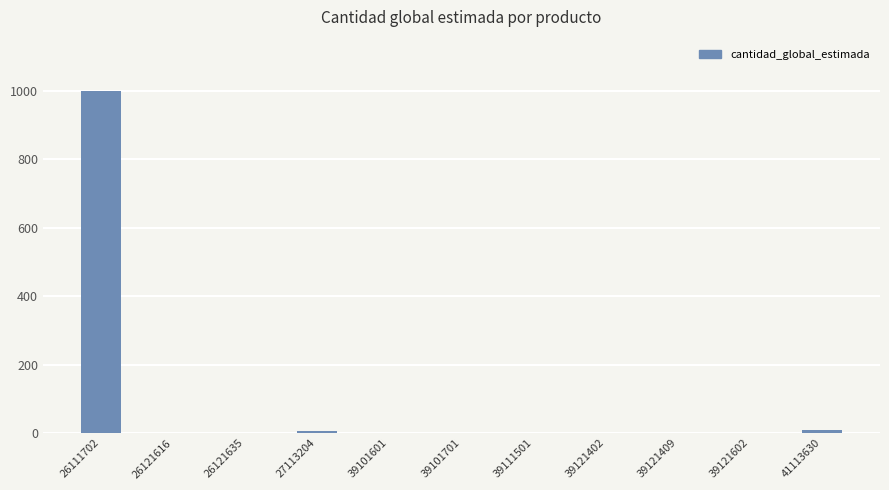

Is it true that the value at 26111702 is 1000?

True